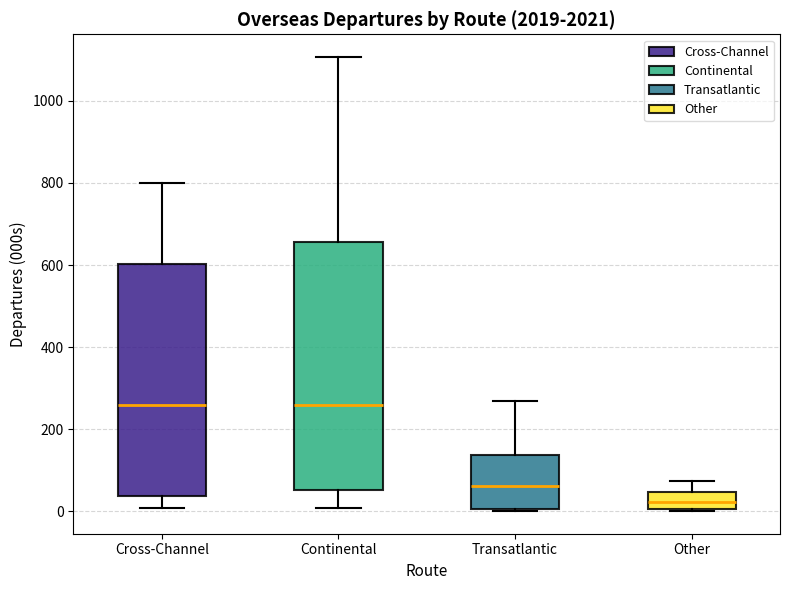

Reading left to right, transcribe this box plot: for each box, give where its median line is, the range the box spans, and where its two whiskers end, as read against the y-axis. The values are not printed on the chart, so give them approximately, as read against the axis.

Cross-Channel: median 260, box 40 to 600, whiskers 0 to 800
Continental: median 260, box 60 to 660, whiskers 0 to 1100
Transatlantic: median 60, box 0 to 140, whiskers 0 to 260
Other: median 20, box 0 to 40, whiskers 0 to 80